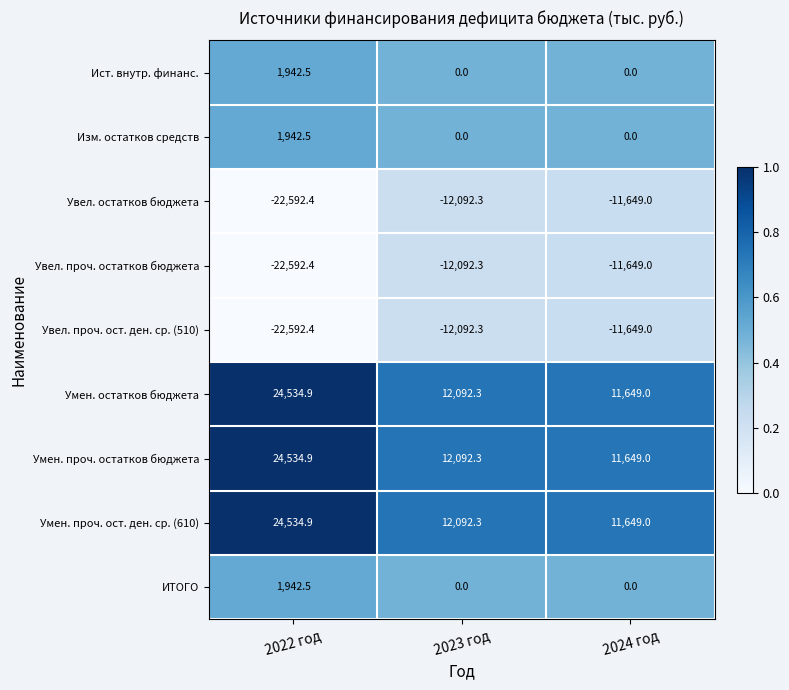

True or false: ИТОГО has a value of 0.0 at 2024 год.

True